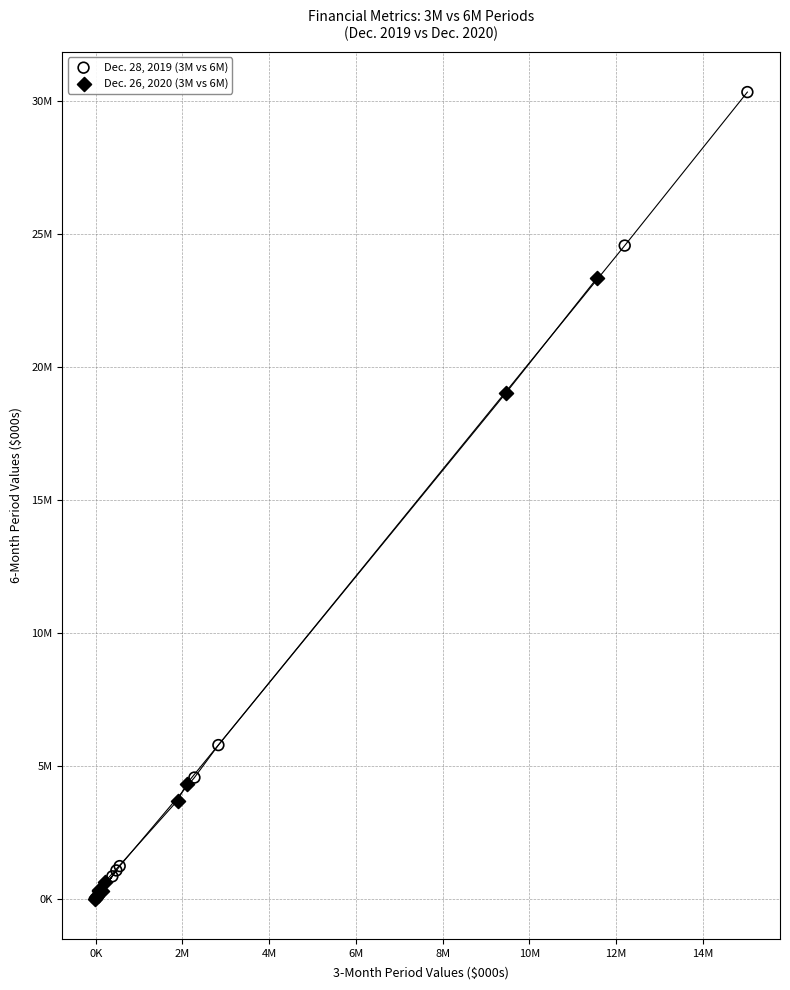

What are all the series names shown in the legend?

Dec. 28, 2019 (3M vs 6M), Dec. 26, 2020 (3M vs 6M)